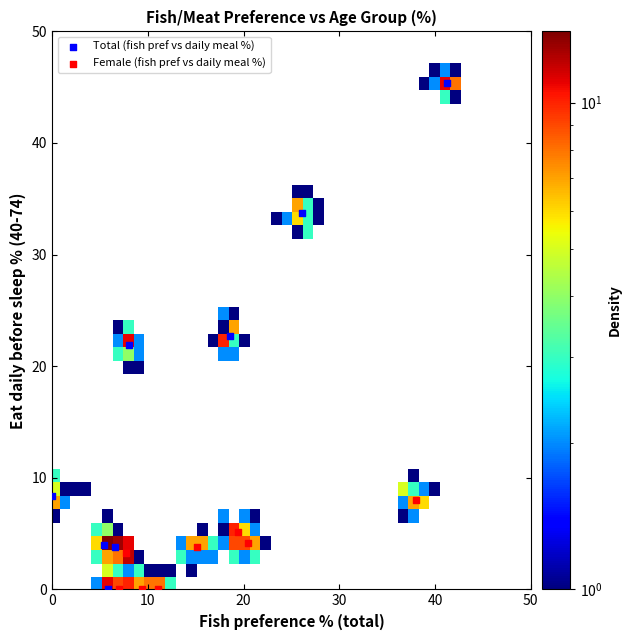

Which series reaches the maximum Y coordinate?

Total (fish pref vs daily meal %)